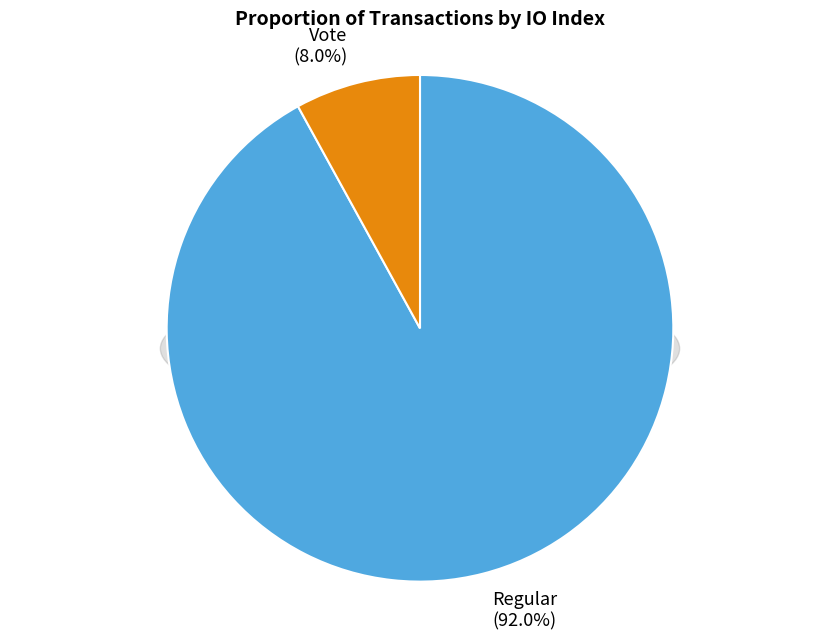

To the nearest percent, what portion does Regular (io_index=23) represent?

92%